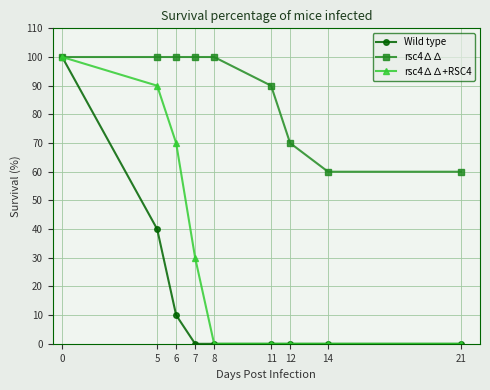

What value does the rsc4∆∆ series have at 8, to the nearest 10?

100